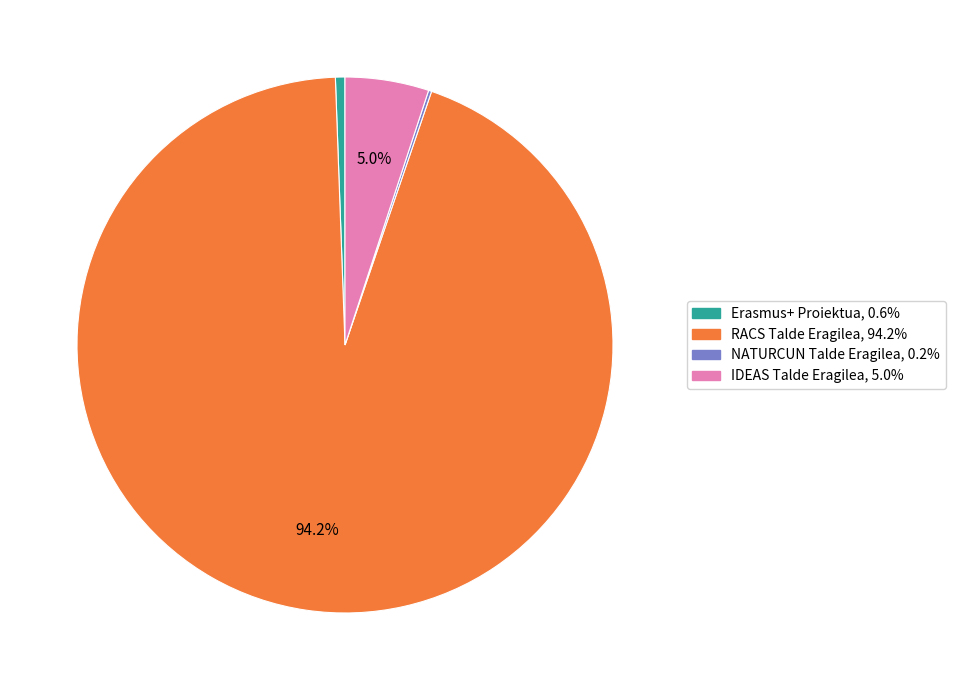

Is there any slice that represents more than half of the pie?

Yes